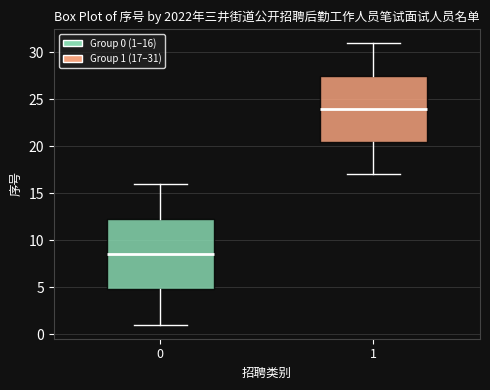

Comparing the boxes themselves (not the whiskers), which one is the tallest?

0